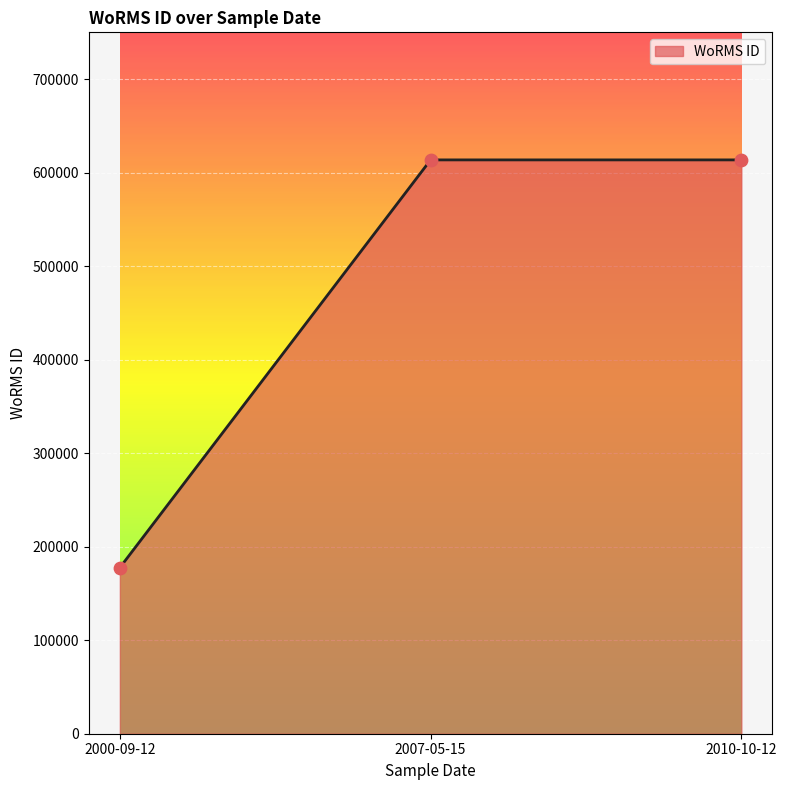

Approximately how many times larger is the value at 2007-05-15 compared to 2010-10-12?

1.0